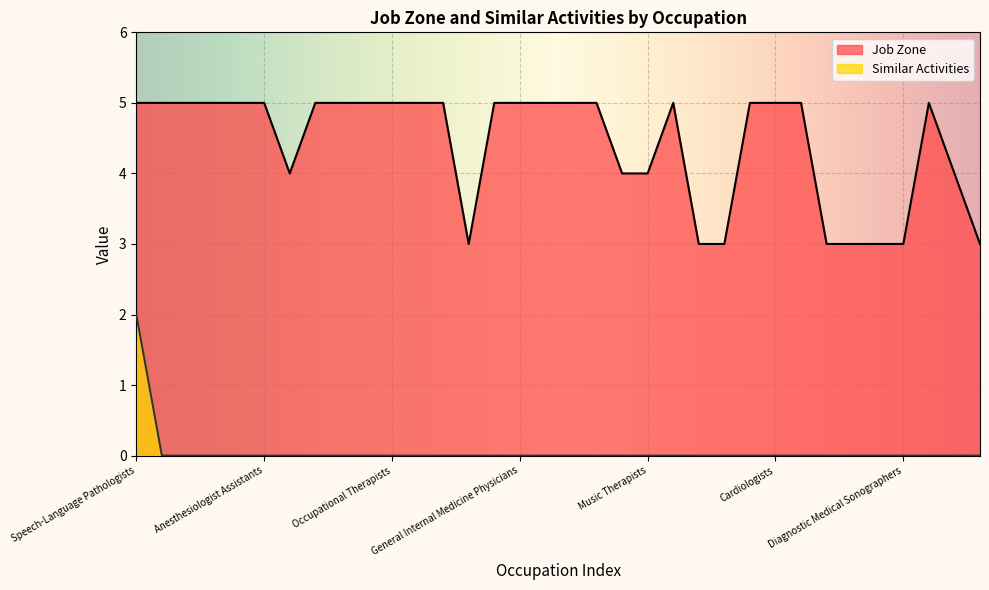

Which series has the largest total across all categories?

Job Zone